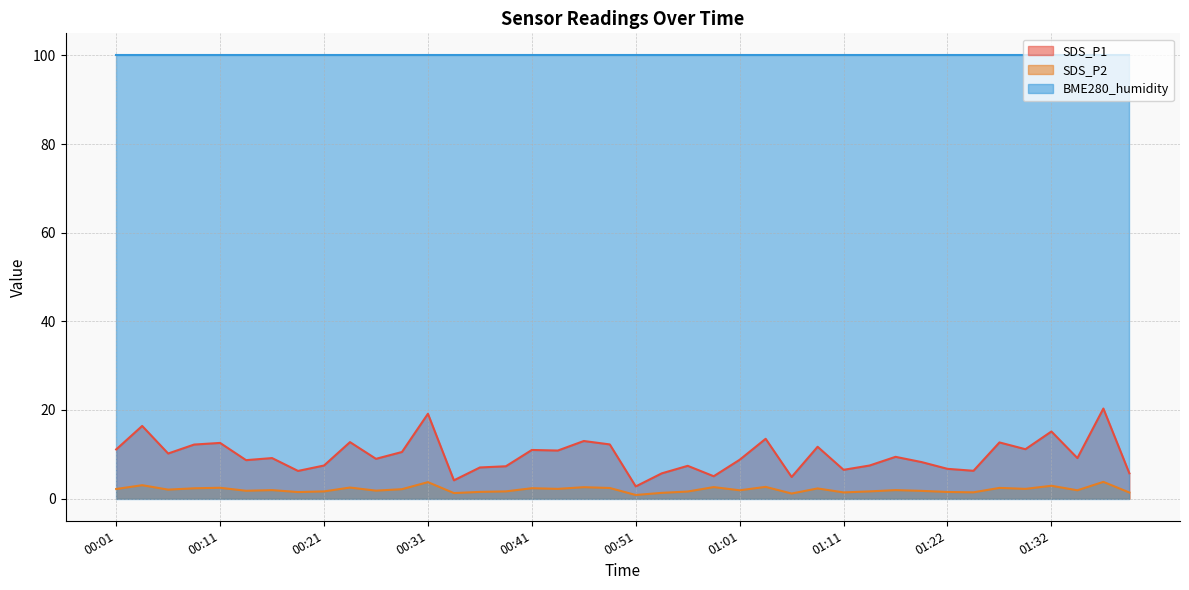

How many values in the SDS_P1 series are below 9?

19